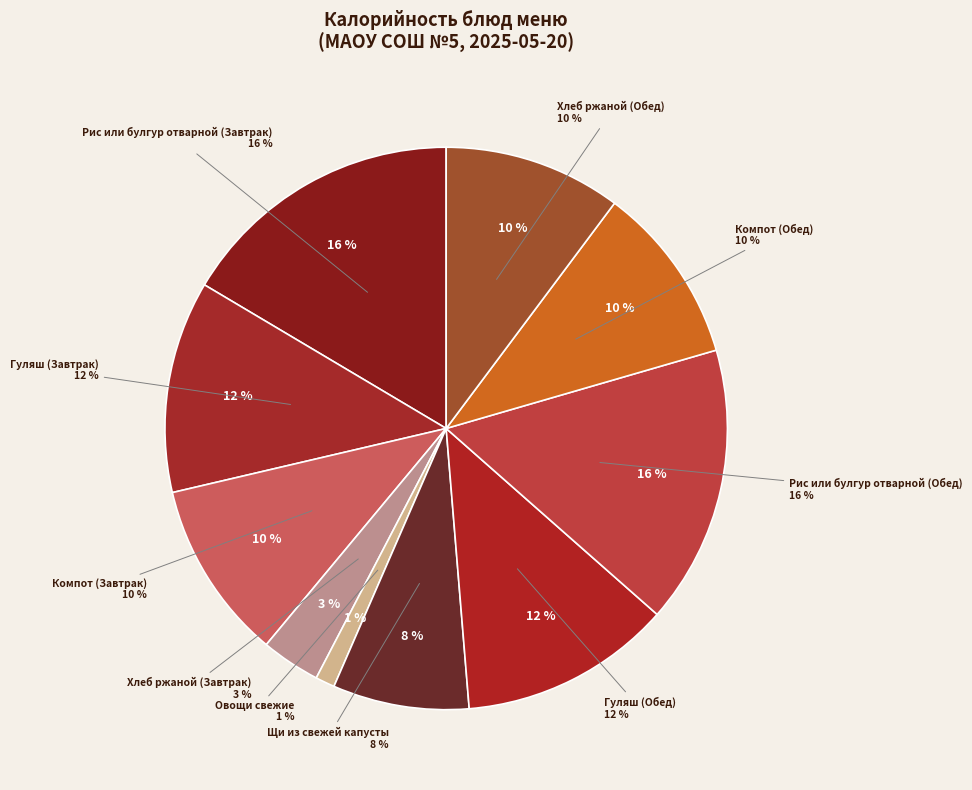

Is it true that Хлеб ржаной (Обед) is 2% of the pie?

False